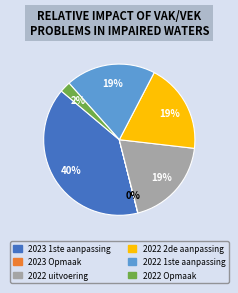

To the nearest percent, what portion does 2022 uitvoering represent?

19%